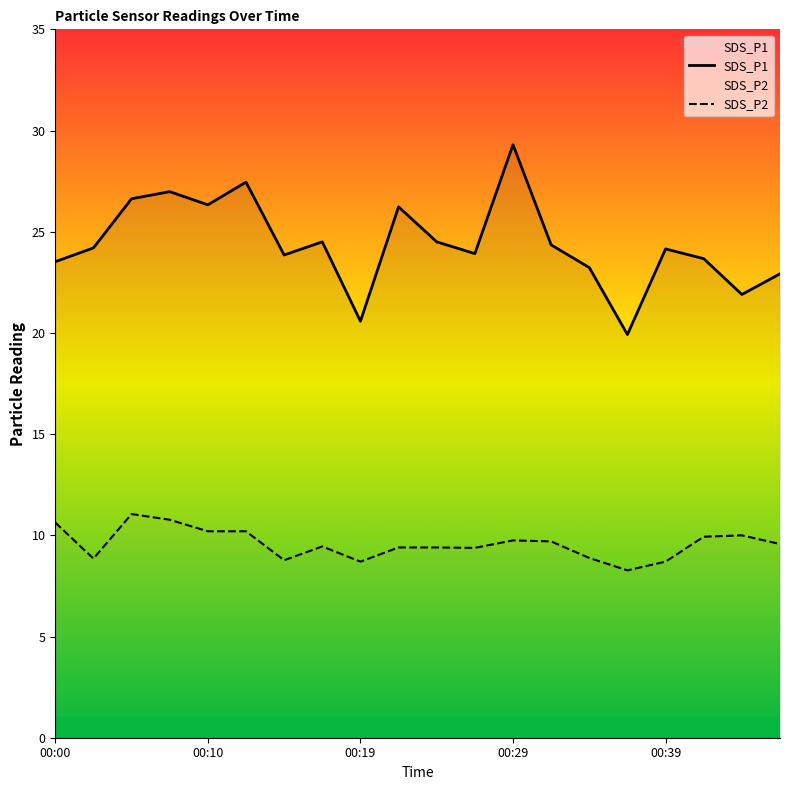

What is the sum of all SDS_P1 values?

488.1